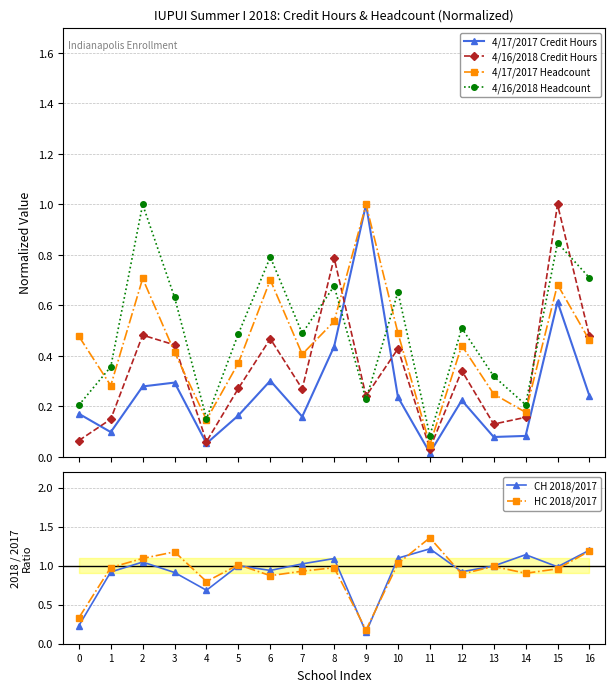

What is the value of the CH 2018/2017 point at the 17th from the left?

1.2